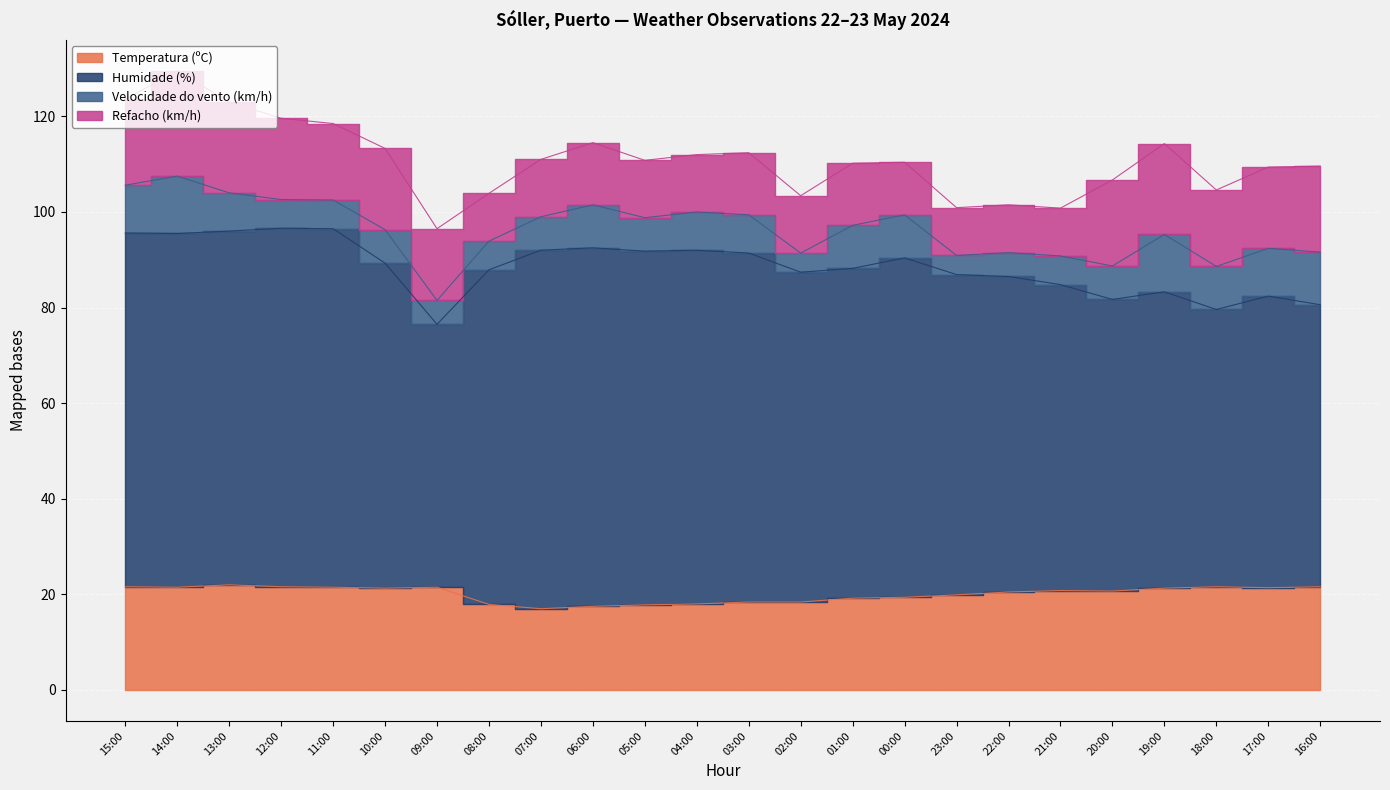

Reading right to left, extract all data points from this chart.

Temperatura (ºC): 16:00=21.6	17:00=21.4	18:00=21.6	19:00=21.3	20:00=20.7	21:00=20.8	22:00=20.5	23:00=19.9	00:00=19.4	01:00=19.2	02:00=18.4	03:00=18.4	04:00=18.0	05:00=17.8	06:00=17.5	07:00=17.0	08:00=17.9	09:00=21.5	10:00=21.3	11:00=21.5	12:00=21.6	13:00=22.0	14:00=21.5	15:00=21.6
Humidade (%): 16:00=59.0	17:00=61.0	18:00=58.0	19:00=62.0	20:00=61.0	21:00=64.0	22:00=66.0	23:00=67.0	00:00=71.0	01:00=69.0	02:00=69.0	03:00=73.0	04:00=74.0	05:00=74.0	06:00=75.0	07:00=75.0	08:00=70.0	09:00=55.0	10:00=68.0	11:00=75.0	12:00=75.0	13:00=74.0	14:00=74.0	15:00=74.0
Velocidade do vento (km/h): 16:00=11.0	17:00=10.0	18:00=9.0	19:00=12.0	20:00=7.0	21:00=6.0	22:00=5.0	23:00=4.0	00:00=9.0	01:00=9.0	02:00=4.0	03:00=8.0	04:00=8.0	05:00=7.0	06:00=9.0	07:00=7.0	08:00=6.0	09:00=5.0	10:00=7.0	11:00=6.0	12:00=6.0	13:00=8.0	14:00=12.0	15:00=10.0
Refacho (km/h): 16:00=18.0	17:00=17.0	18:00=16.0	19:00=19.0	20:00=18.0	21:00=10.0	22:00=10.0	23:00=10.0	00:00=11.0	01:00=13.0	02:00=12.0	03:00=13.0	04:00=12.0	05:00=12.0	06:00=13.0	07:00=12.0	08:00=10.0	09:00=15.0	10:00=17.0	11:00=16.0	12:00=17.0	13:00=19.0	14:00=22.0	15:00=18.0